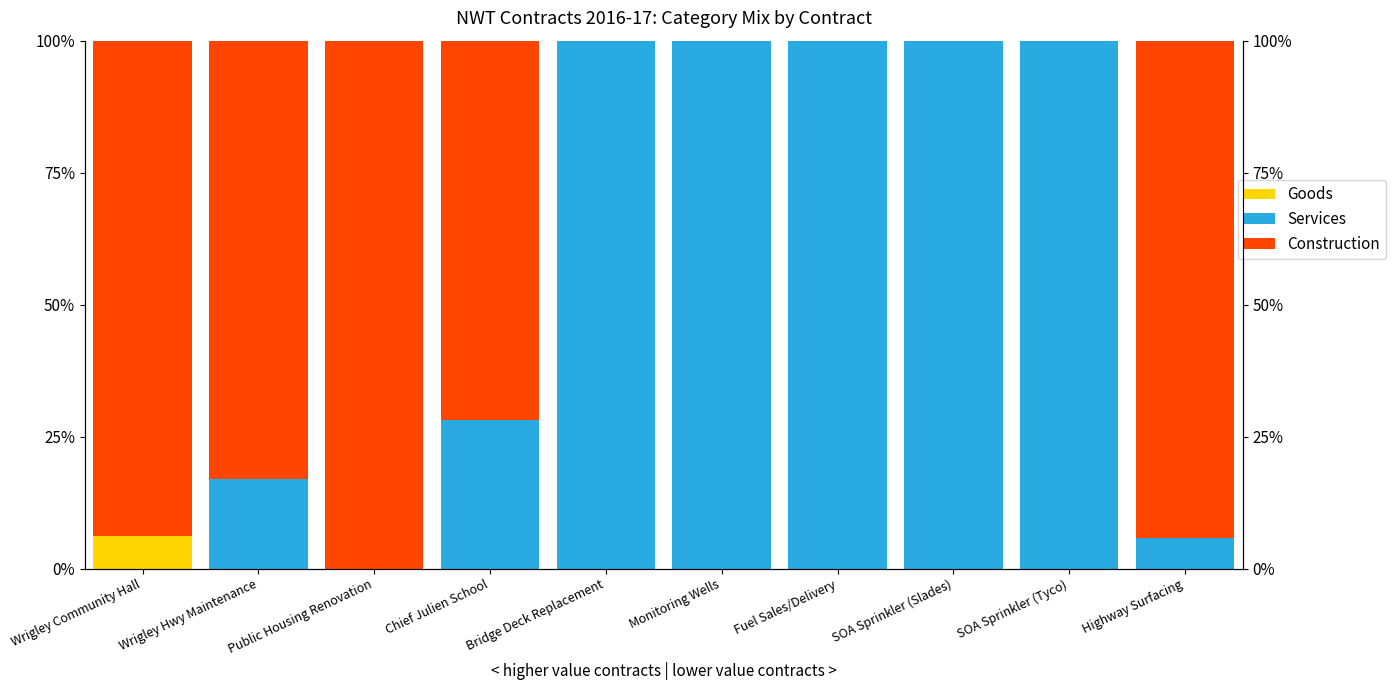

Is it true that Construction equals 50.9 at Public Housing Renovation?

False